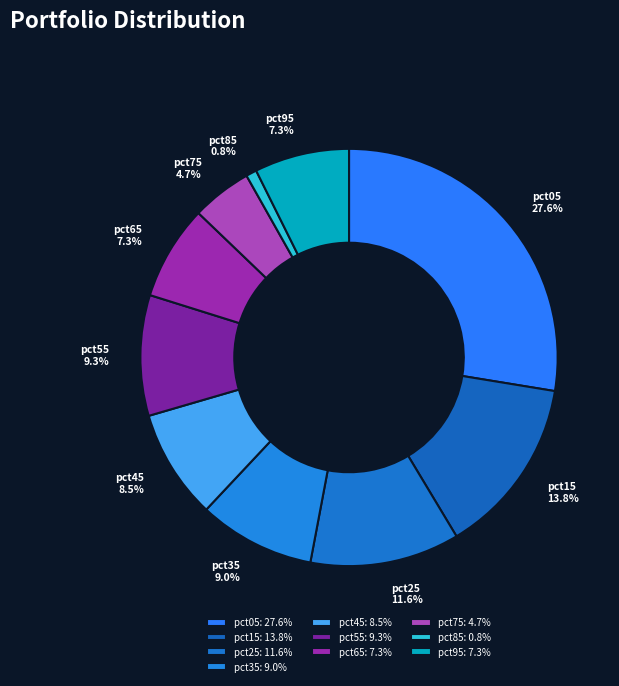

The pct35 slice represents 9% of the pie. True or false?

True